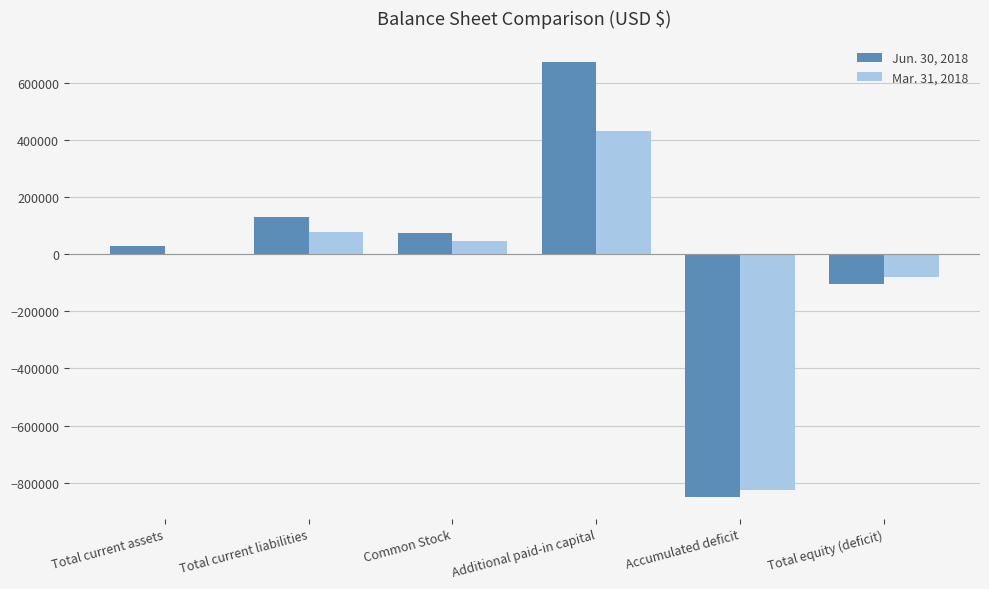

Are the bars grouped side by side (vs. stacked)?

Yes